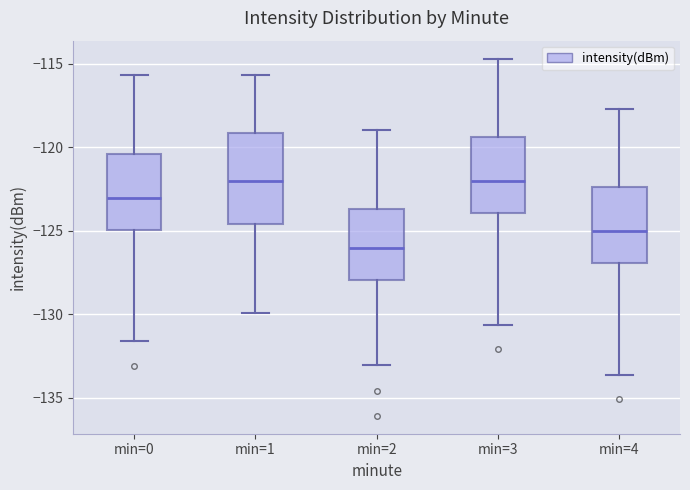

Reading left to right, read every box against the y-axis: the position of its median line, the range the box covers, and the ends of its whiskers. The values are not printed on the chart, so give them approximately, as read against the axis.

min=0: median -123.0, box -125.0 to -120.5, whiskers -131.5 to -115.5
min=1: median -122.0, box -124.5 to -119.0, whiskers -130.0 to -115.5
min=2: median -126.0, box -128.0 to -123.5, whiskers -133.0 to -119.0
min=3: median -122.0, box -124.0 to -119.5, whiskers -130.5 to -114.5
min=4: median -125.0, box -127.0 to -122.5, whiskers -133.5 to -117.5